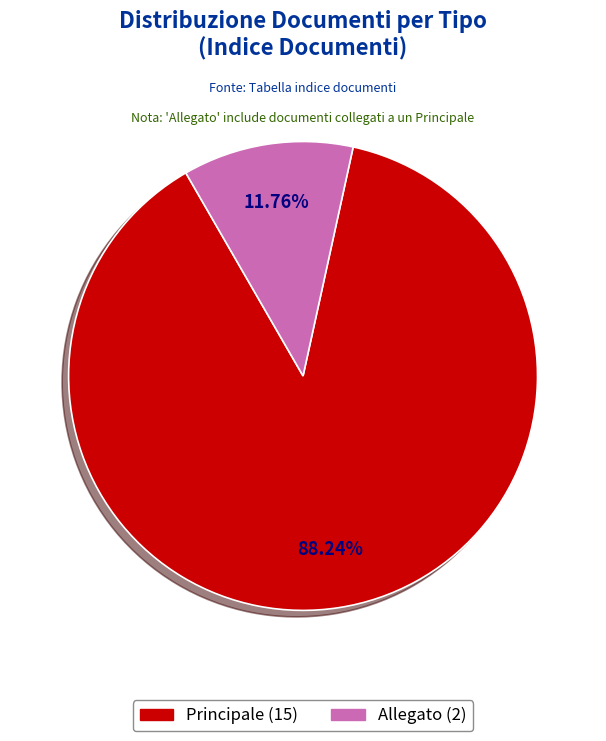

True or false: Allegato accounts for 12% of the total.

True